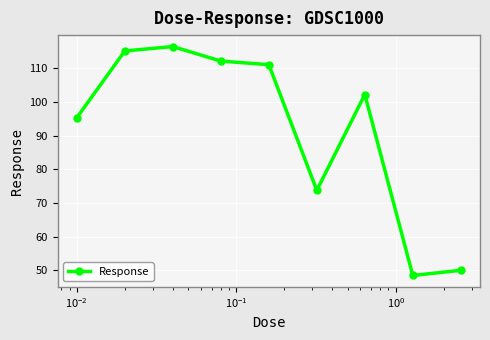

True or false: the data has more than 1 interior local peaks.

True